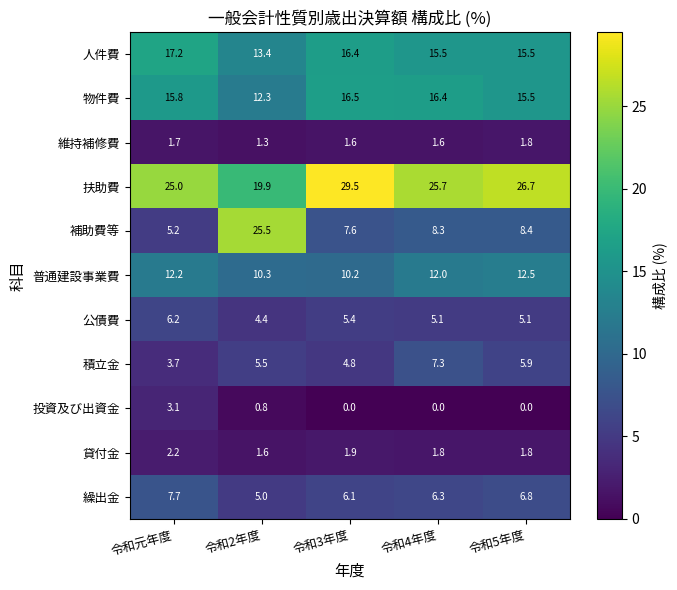

Is it true that 補助費等 equals 1.3 at 令和元年度?

False